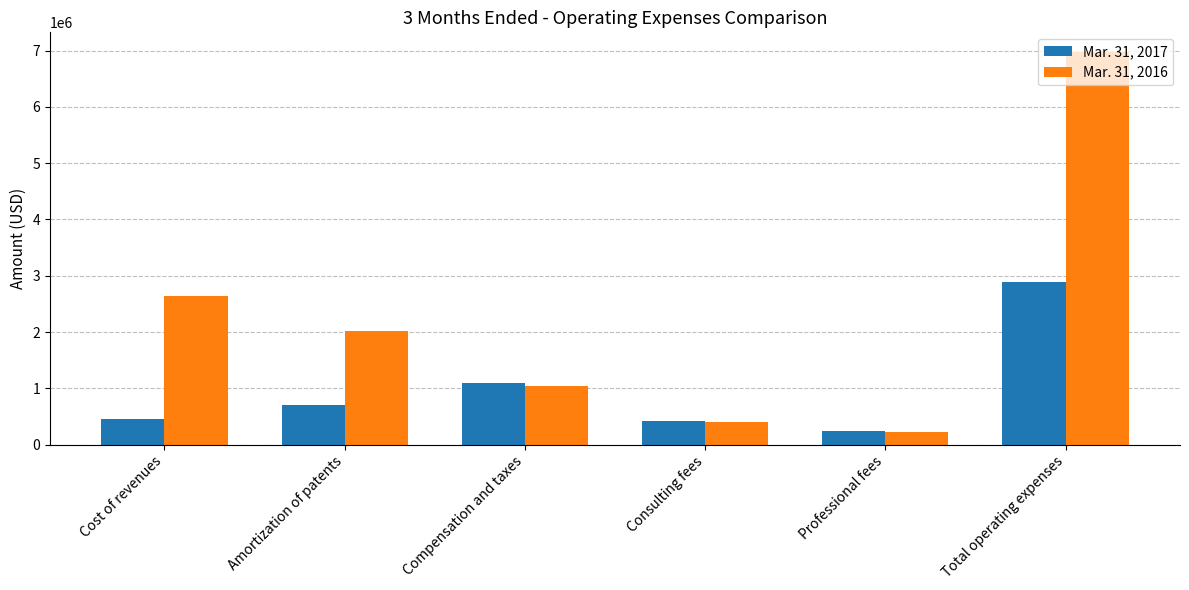

What is the difference between the highest and lowest values at Consulting fees?

20193